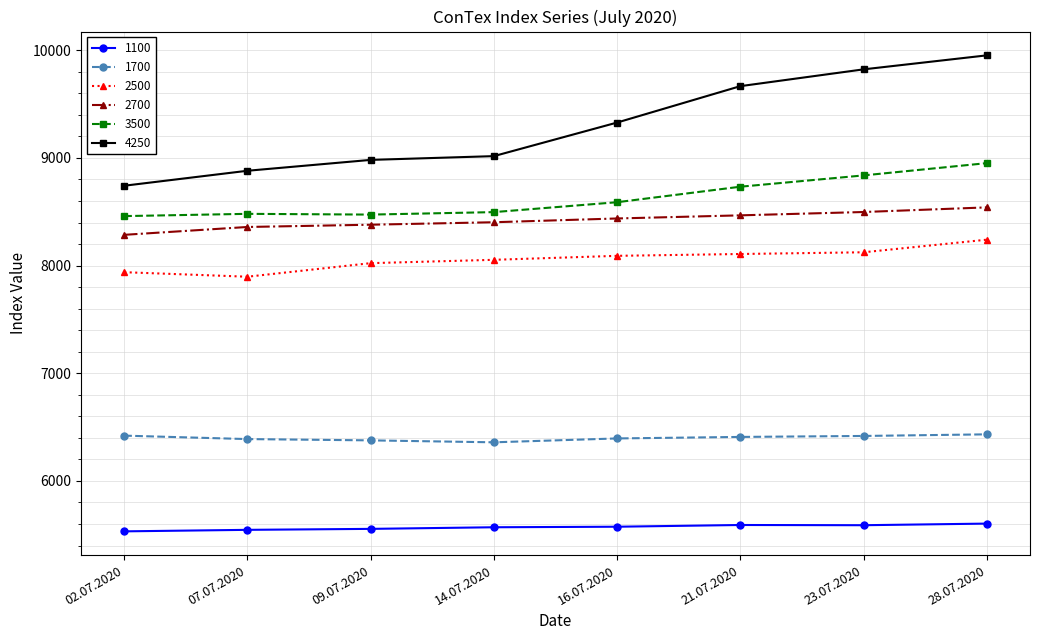

True or false: 3500 and 2700 cross at least once.

False